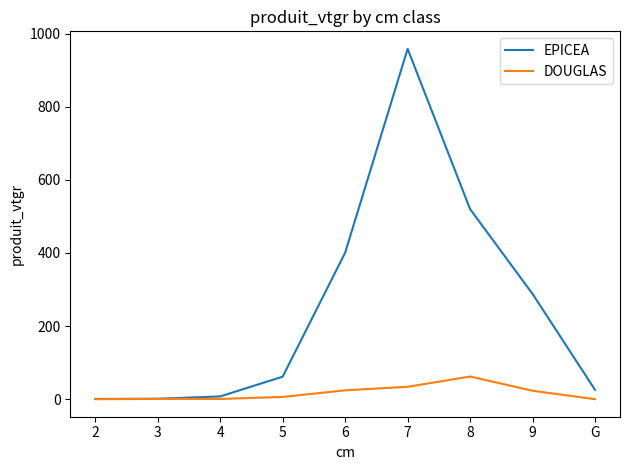

Which category has the highest value in the EPICEA series?

7